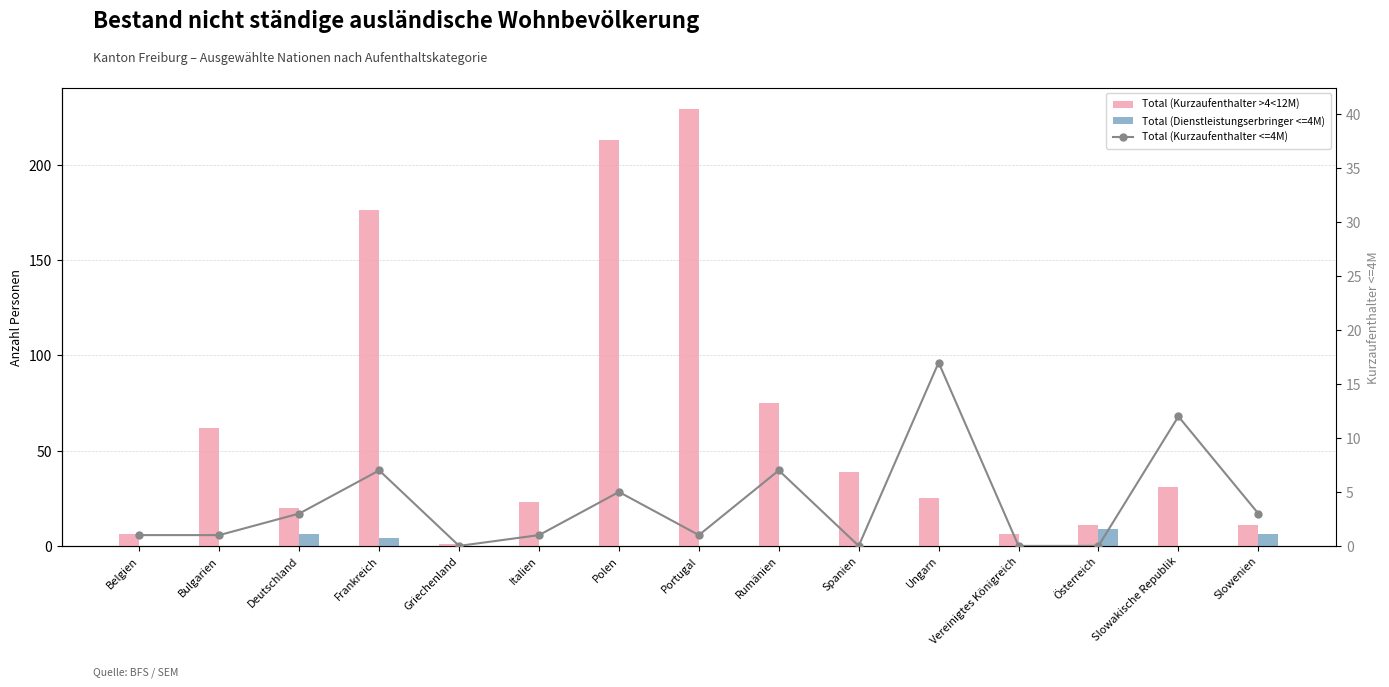

At Portugal, list the series in order from largest to smallest.

Total (Kurzaufenthalter >4<12M), Total (Kurzaufenthalter <=4M), Total (Dienstleistungserbringer <=4M)